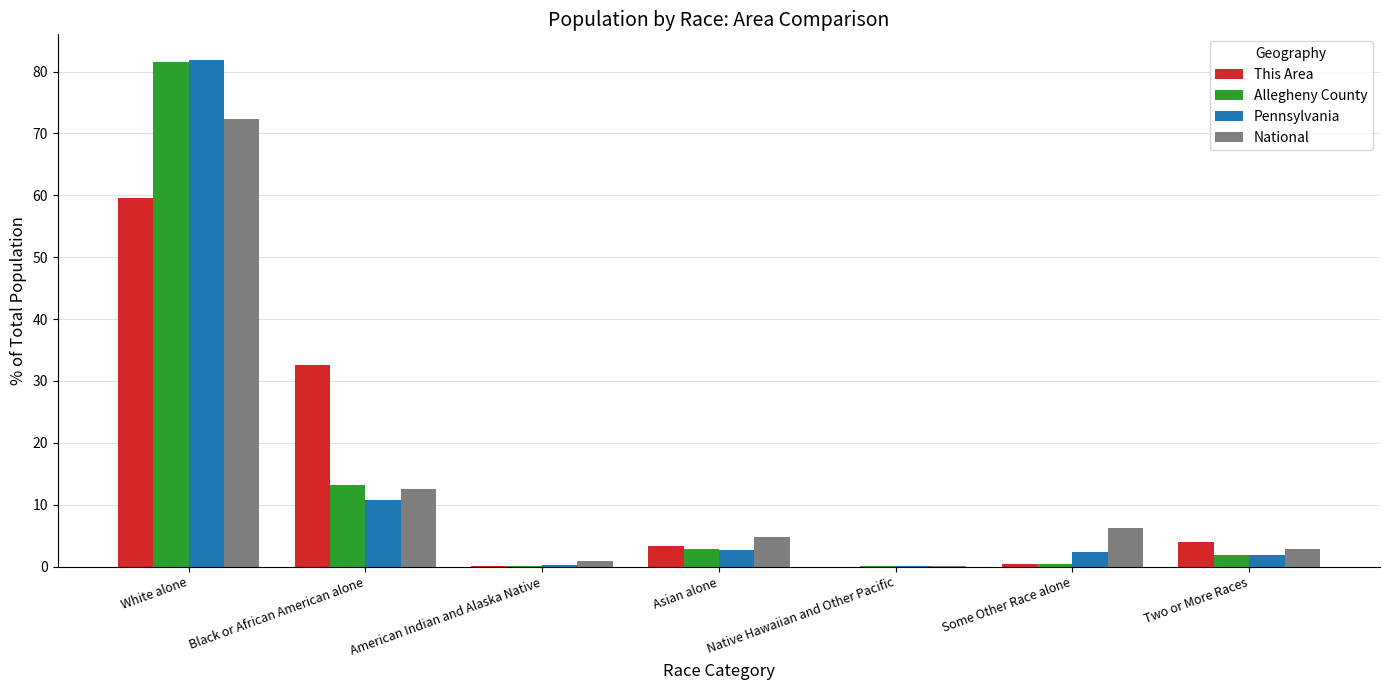

Which series changed the most between White alone and Two or More Races?

Pennsylvania